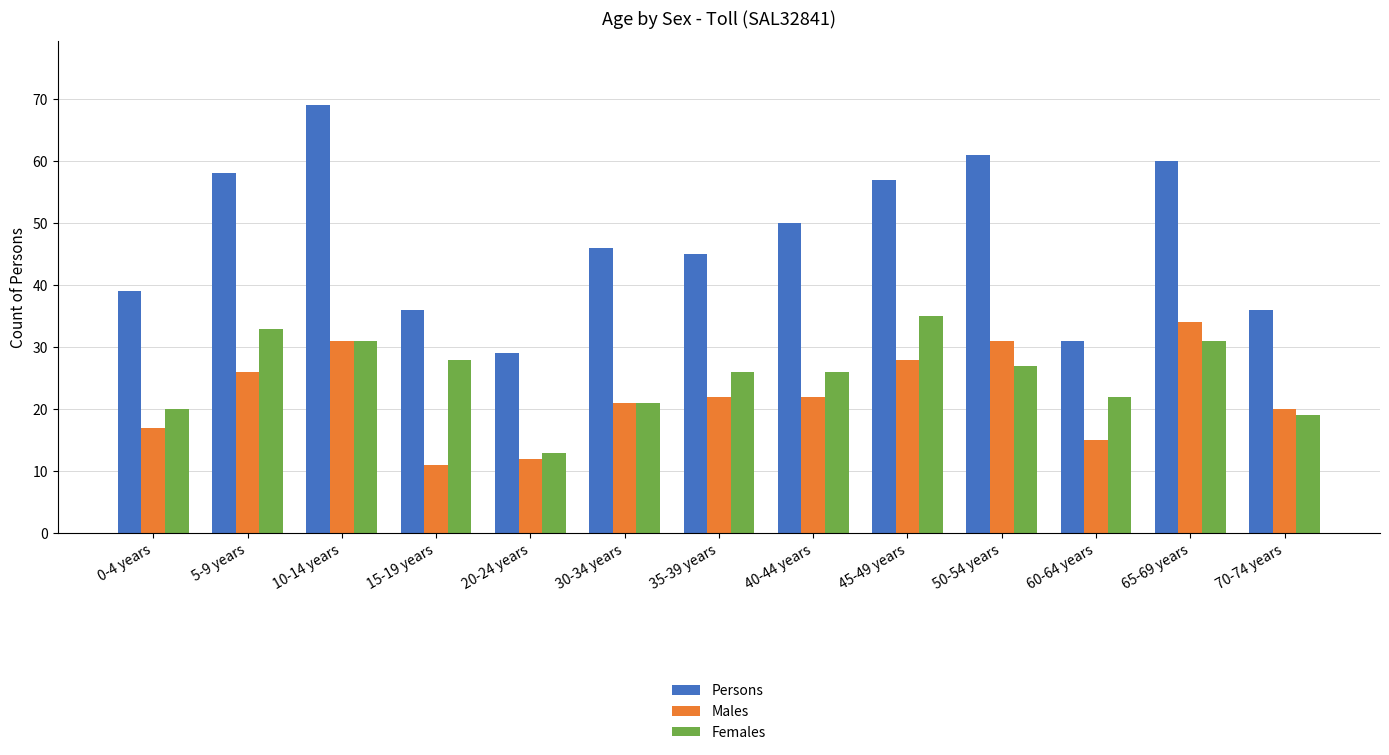

Which series changed the most between 50-54 years and 70-74 years?

Persons